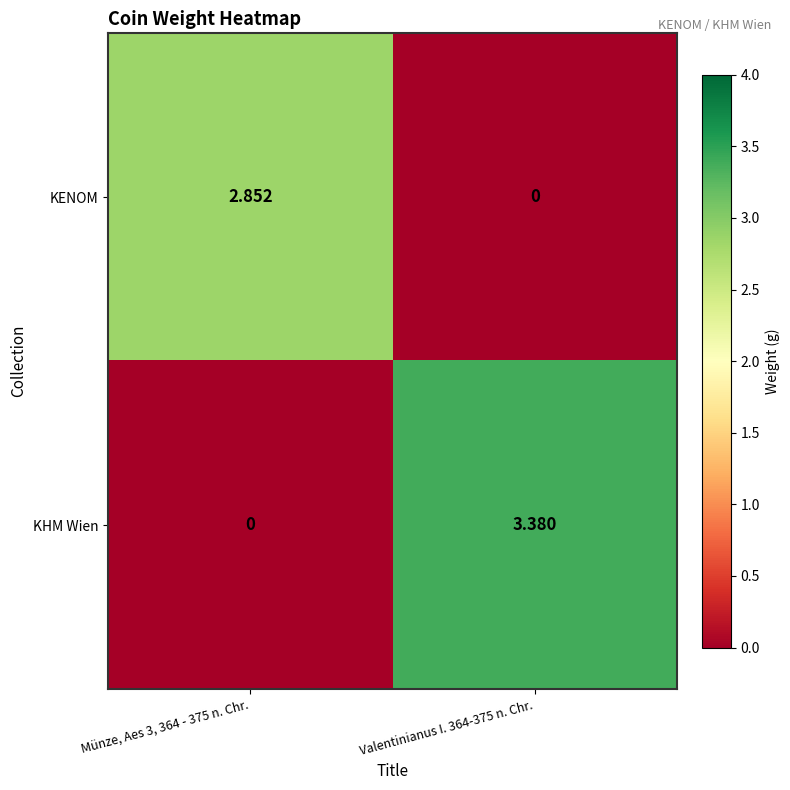

Which series has the largest range (max minus min)?

KHM Wien